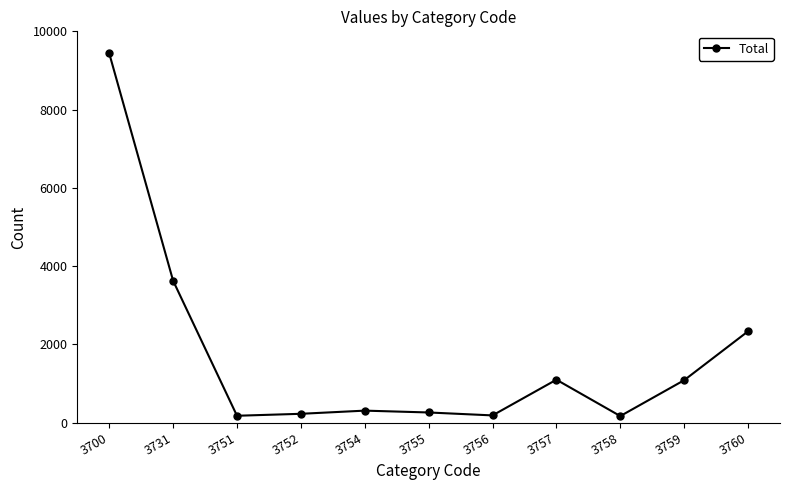

Between 3757 and 3754, which is larger?

3757